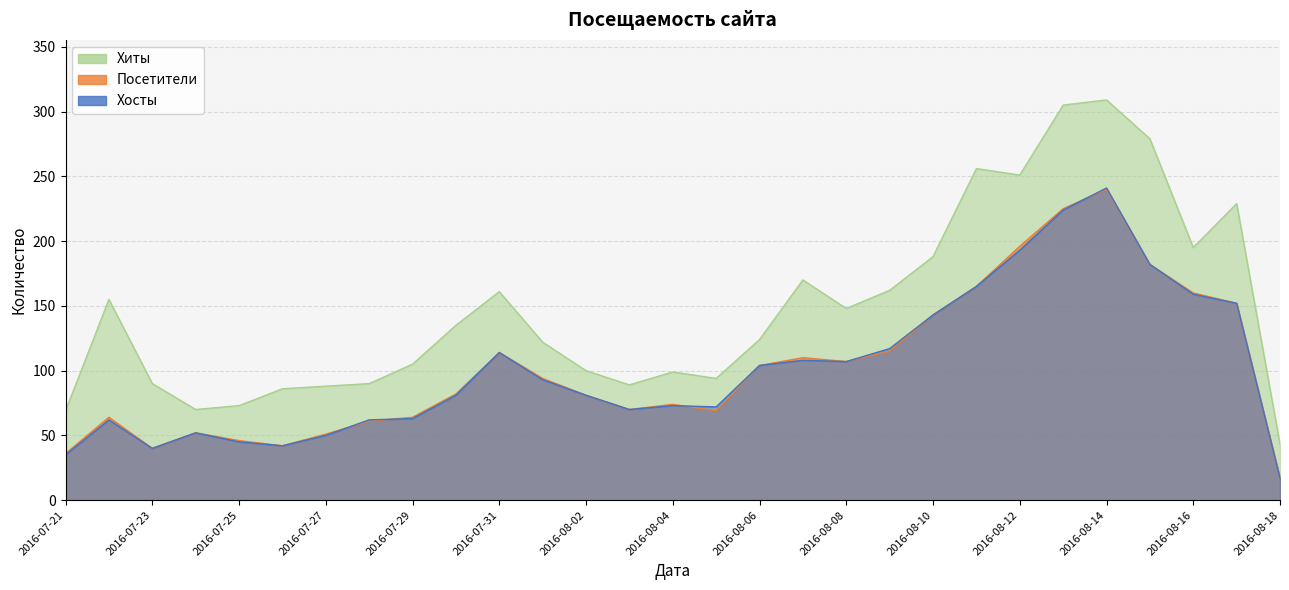

What is the spread (max minus min) of values at 2016-08-11?

91